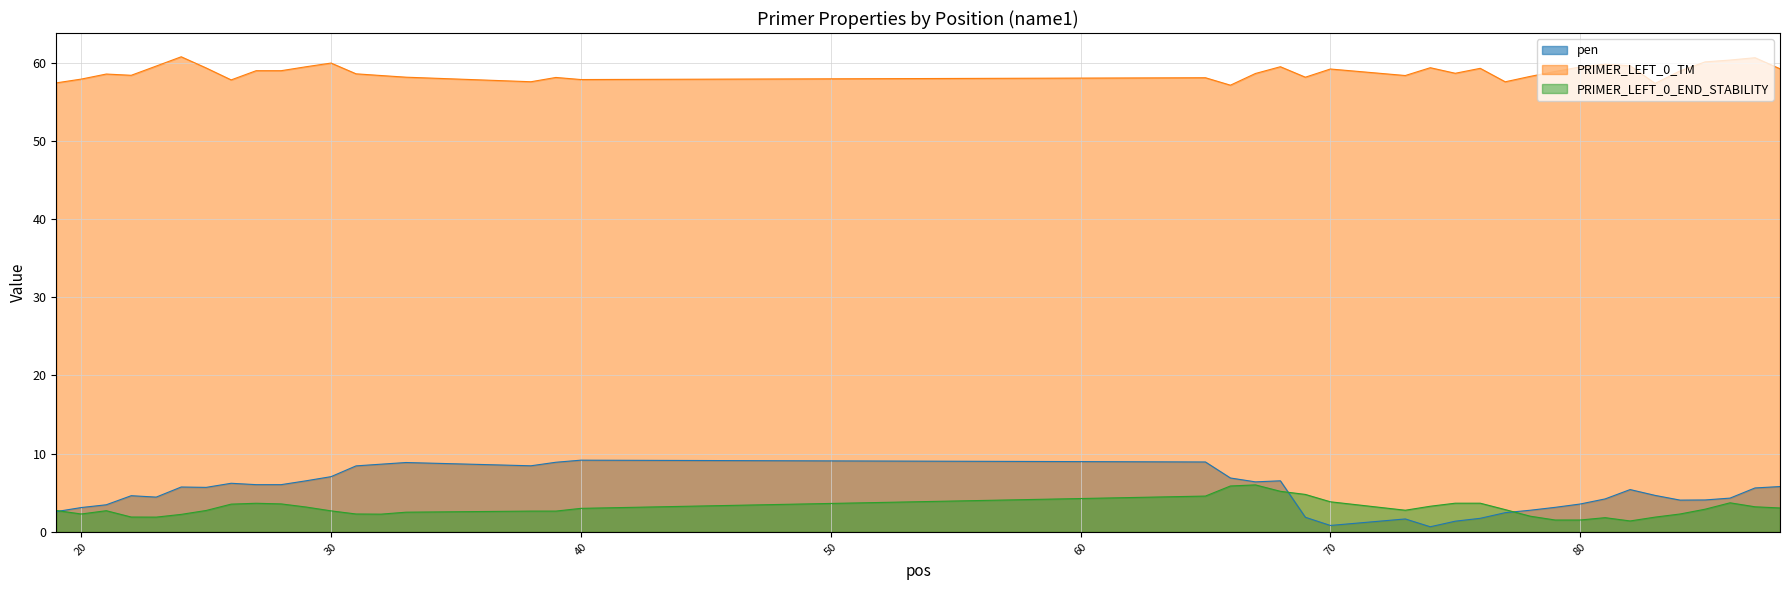

How many interior local peaks does the PRIMER_LEFT_0_TM series have?

11